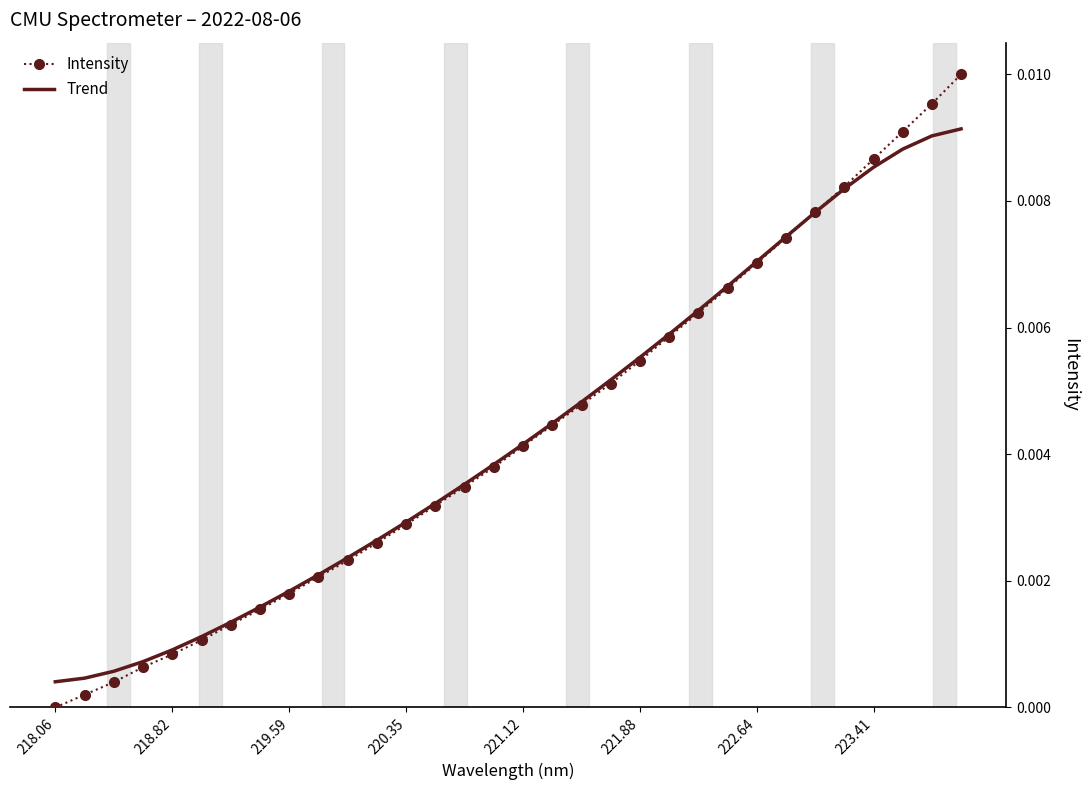

True or false: Trend and Intensity intersect in this chart.

True